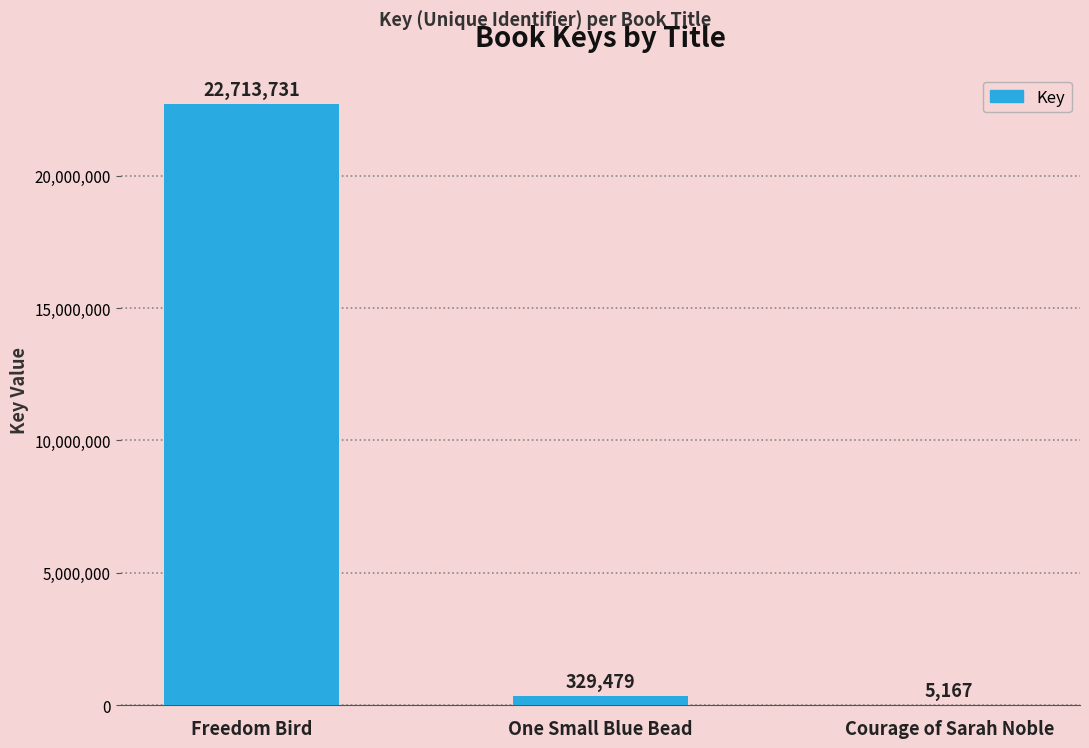

Where does the data first go above 329479?

Freedom Bird